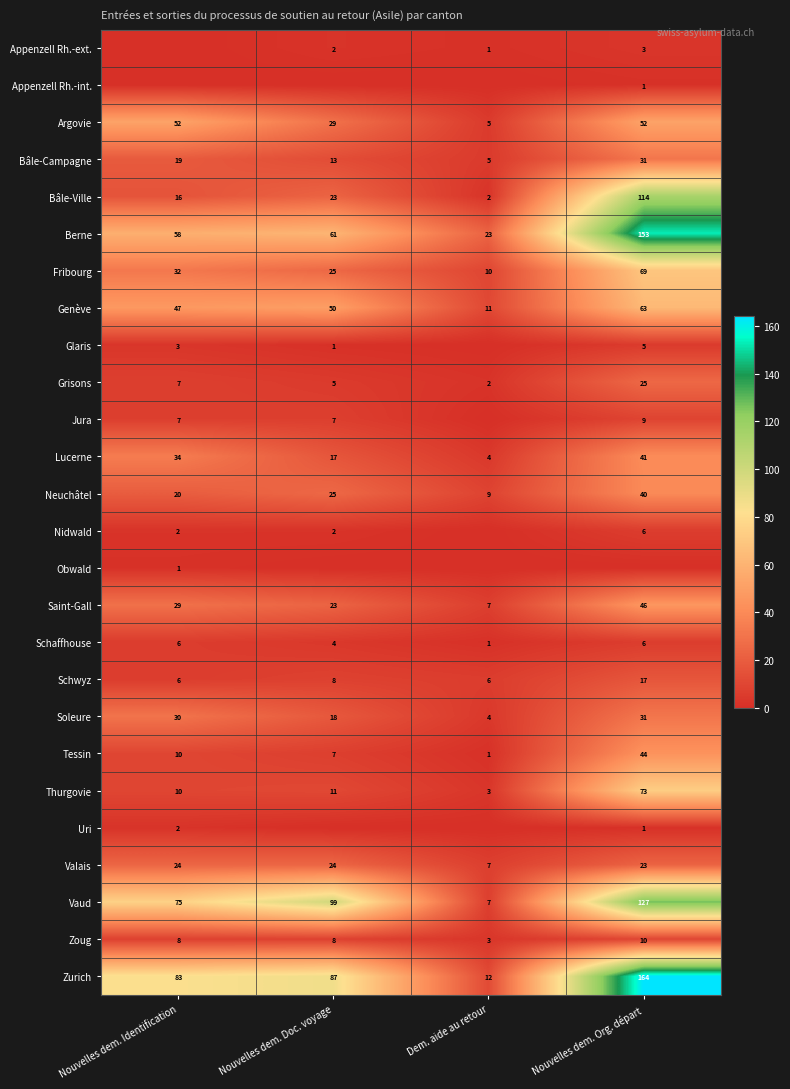

Is it true that Tessin equals 1 at Dem. aide au retour?

True